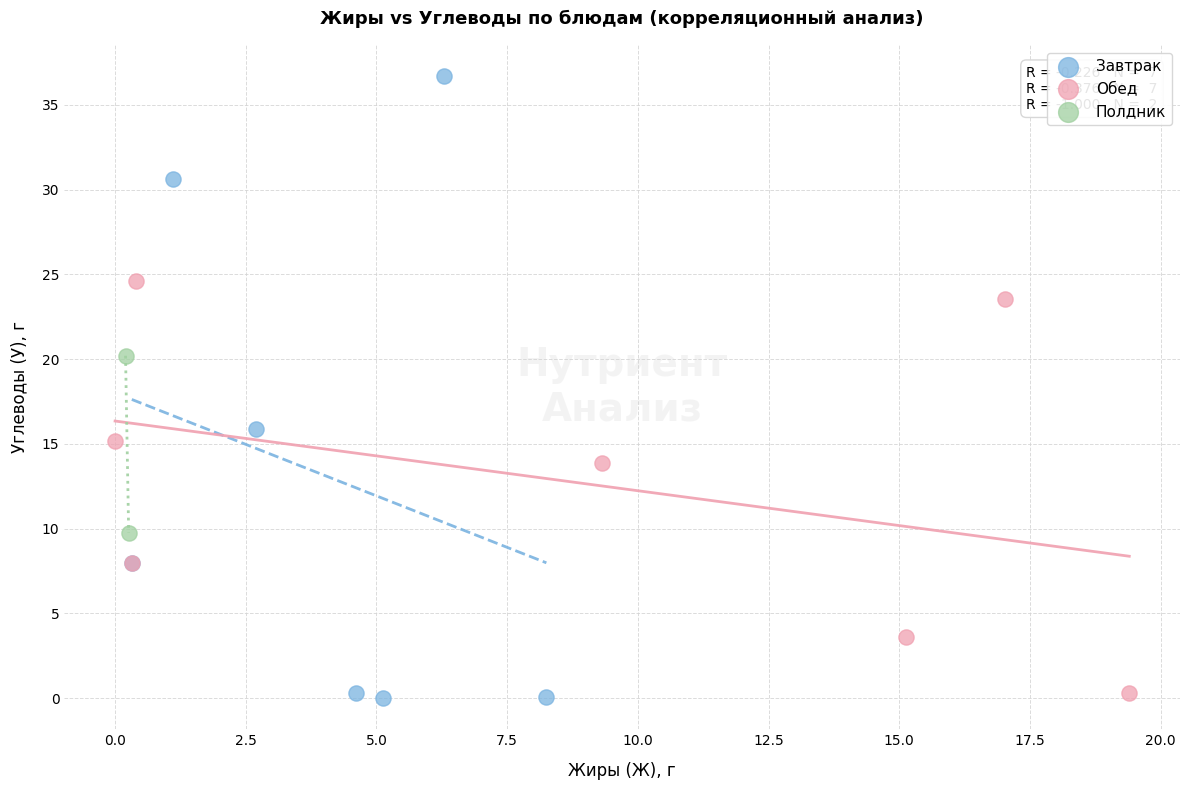

What are all the series names shown in the legend?

Завтрак, Обед, Полдник